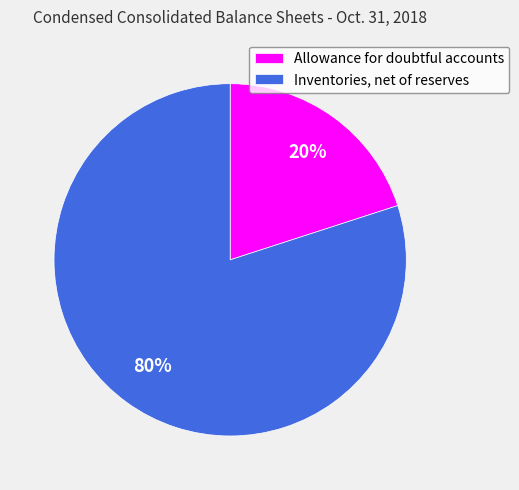

Count the number of slices in the pie.

2